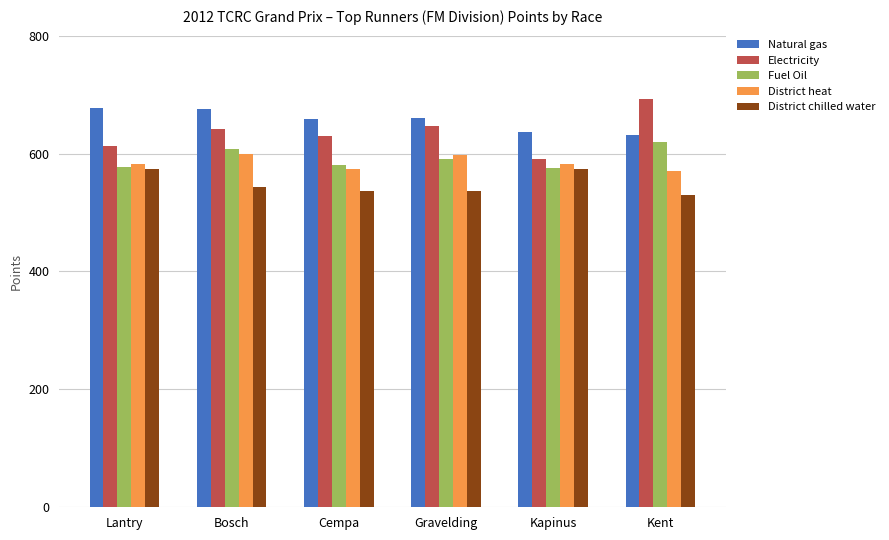

What position from the right is Gravelding?

3